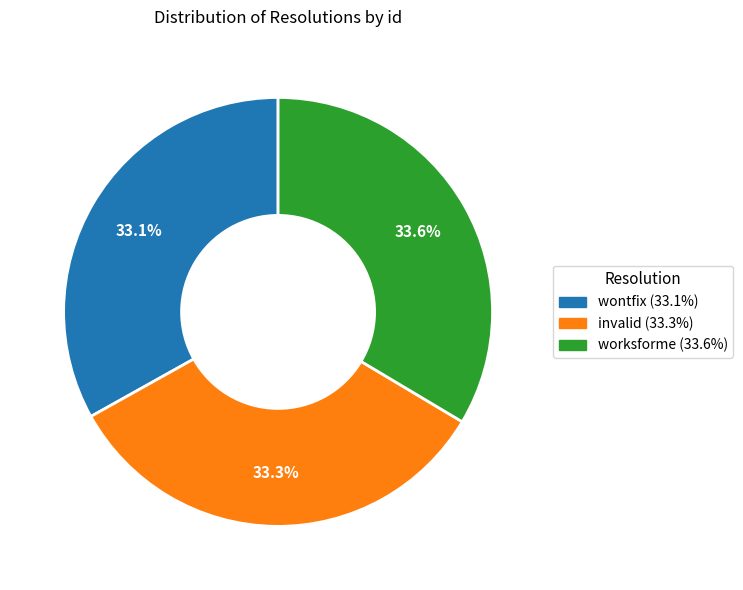

To the nearest percent, what percentage of the pie is wontfix?

33%